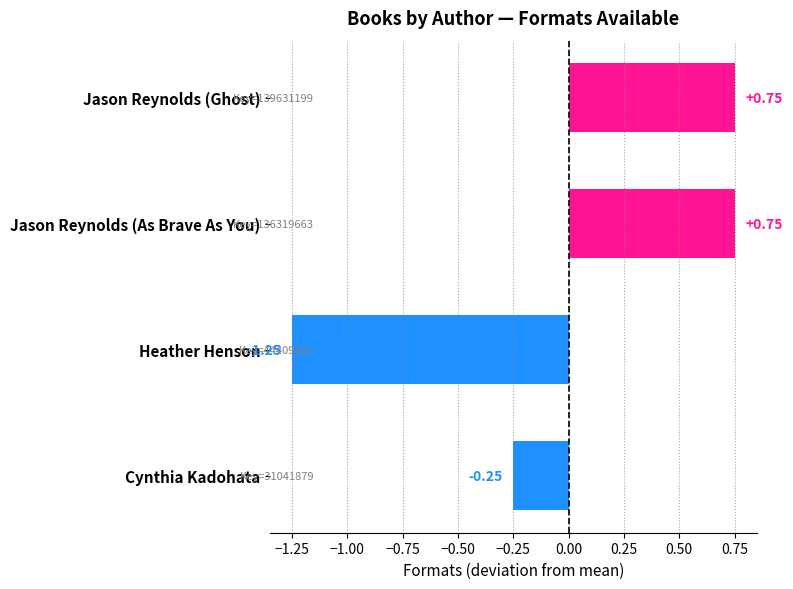

How many distinct data groups are displayed?

1